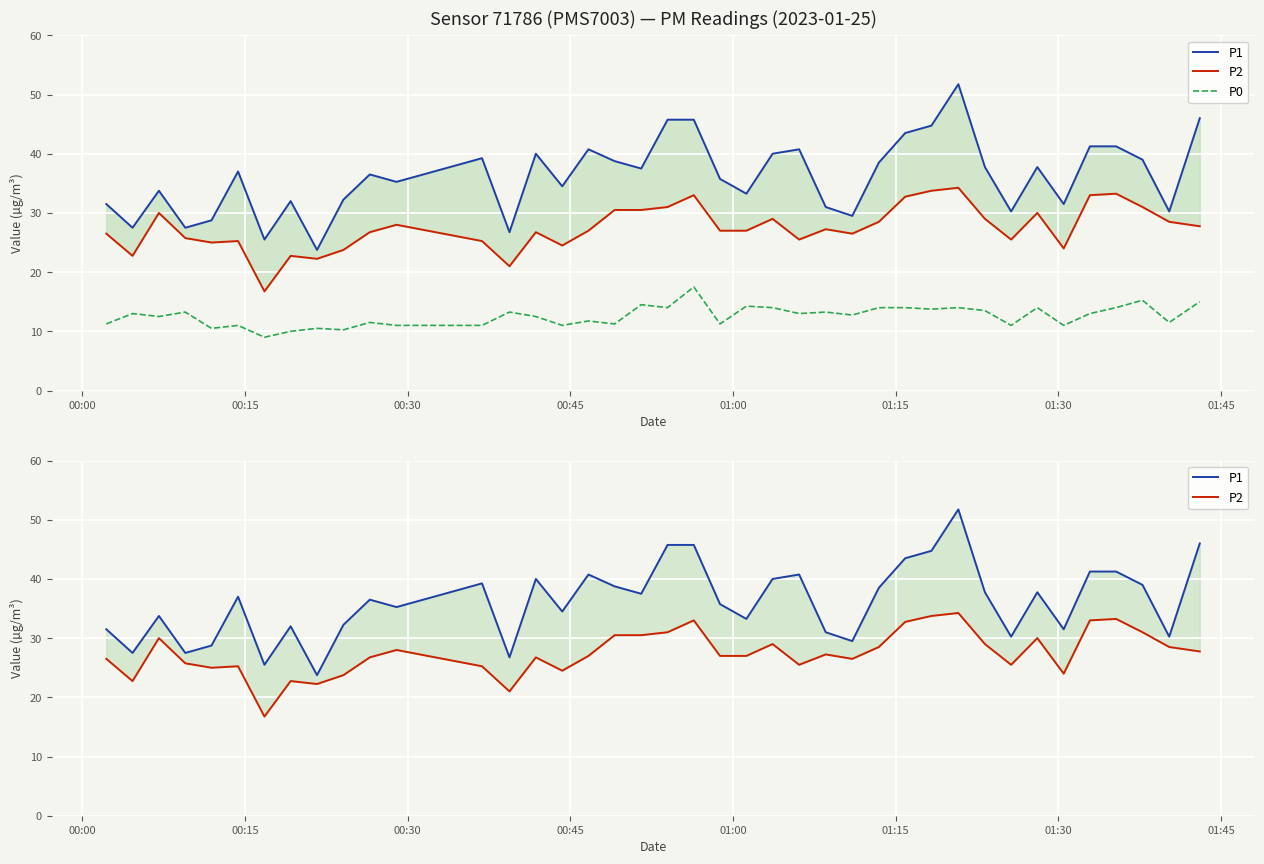

True or false: P0 and P2 intersect in this chart.

False